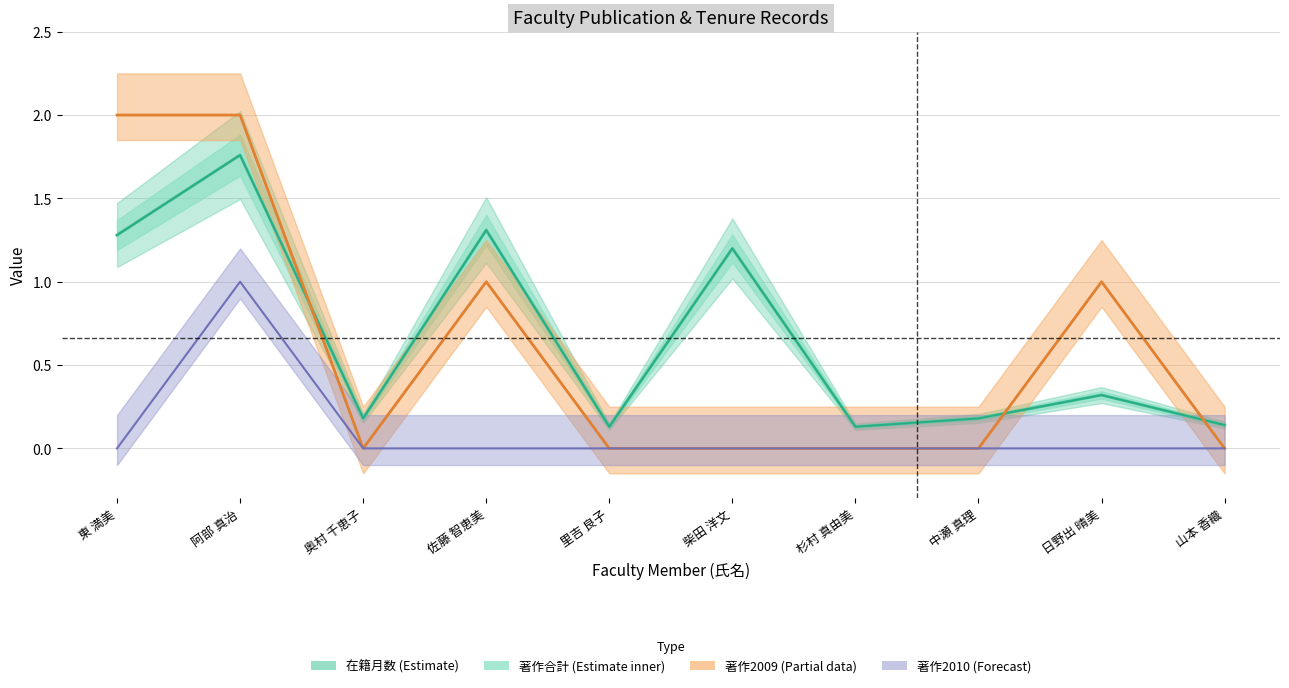

Count the 著作2010 values in the range 0 to 1.

10